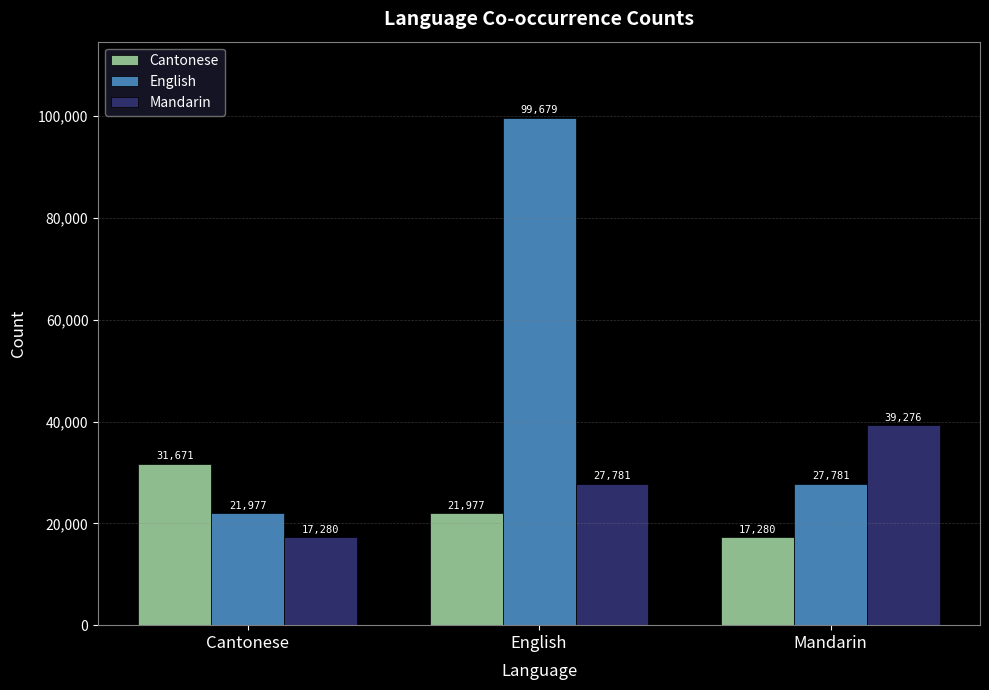

True or false: English has a value of 170634 at English.

False